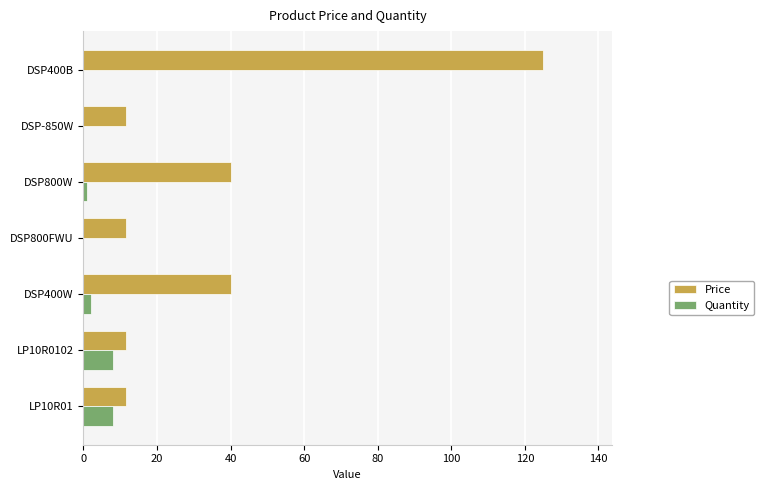

Is it true that Quantity equals 0.0 at DSP-850W?

True